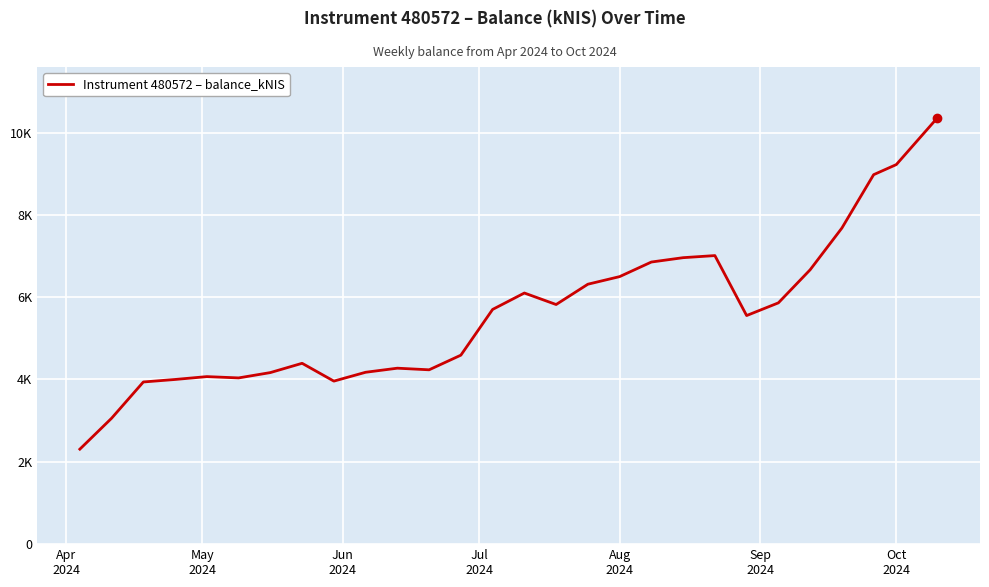

What is the smallest value displayed?

2307.4